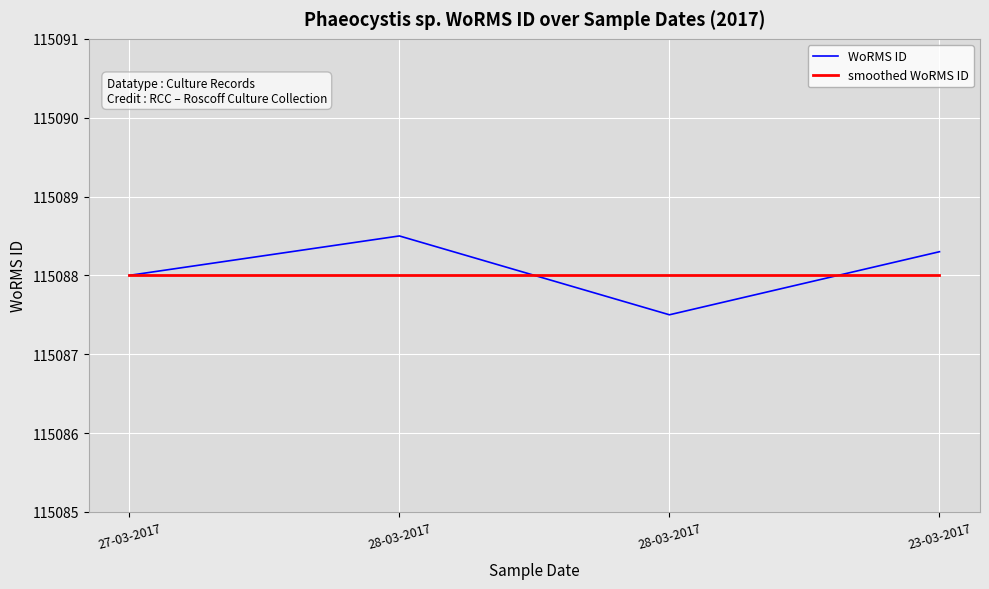

The value of WoRMS ID at 28-03-2017 is 206109.4. True or false?

False